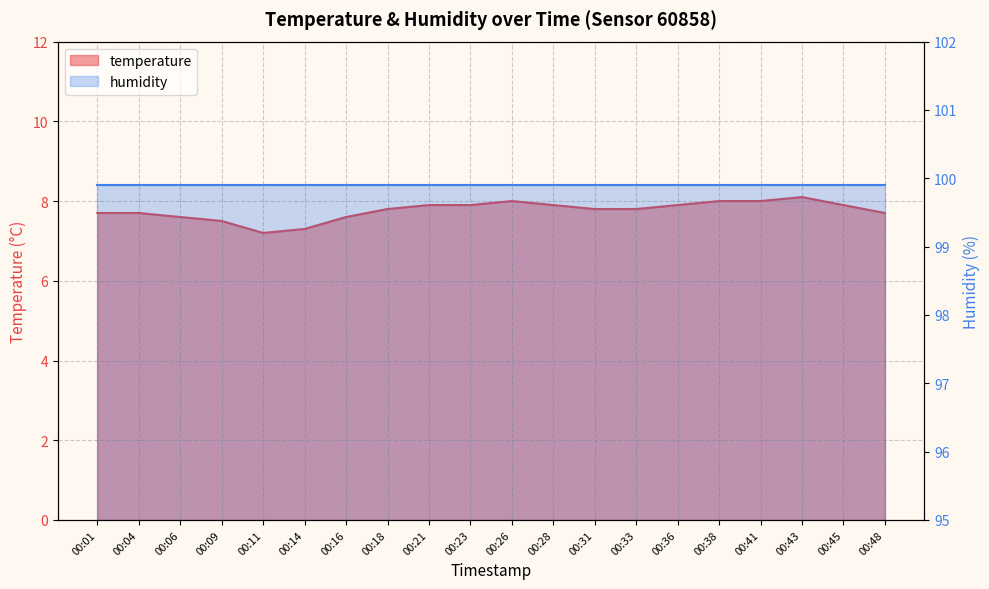

What is the difference between the maximum and minimum values?

0.9